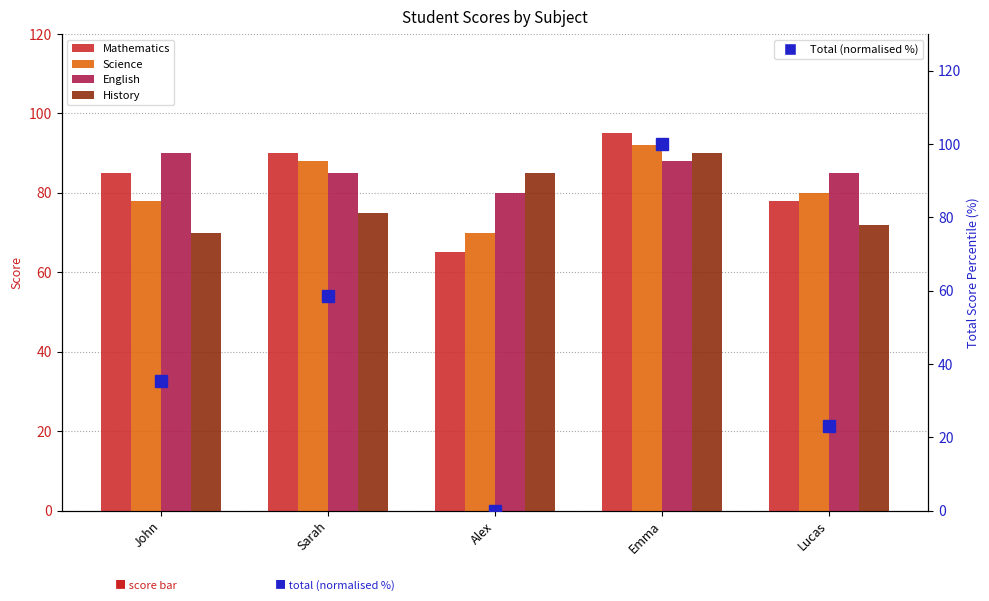

Which series changed the most between Sarah and Emma?

Total (normalised %)